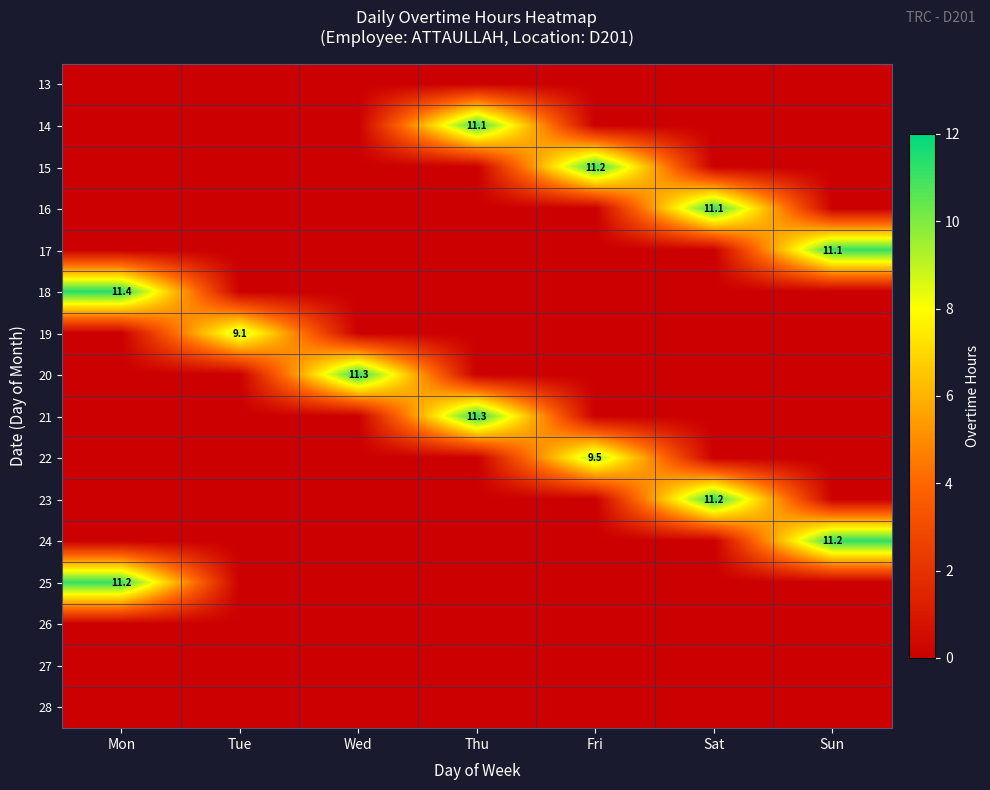

Which series changed the most between Wed and Fri?

20